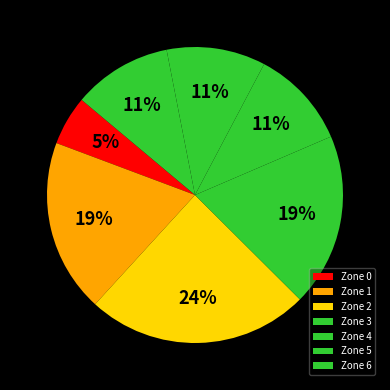

The Zone 5 slice represents 11% of the pie. True or false?

True